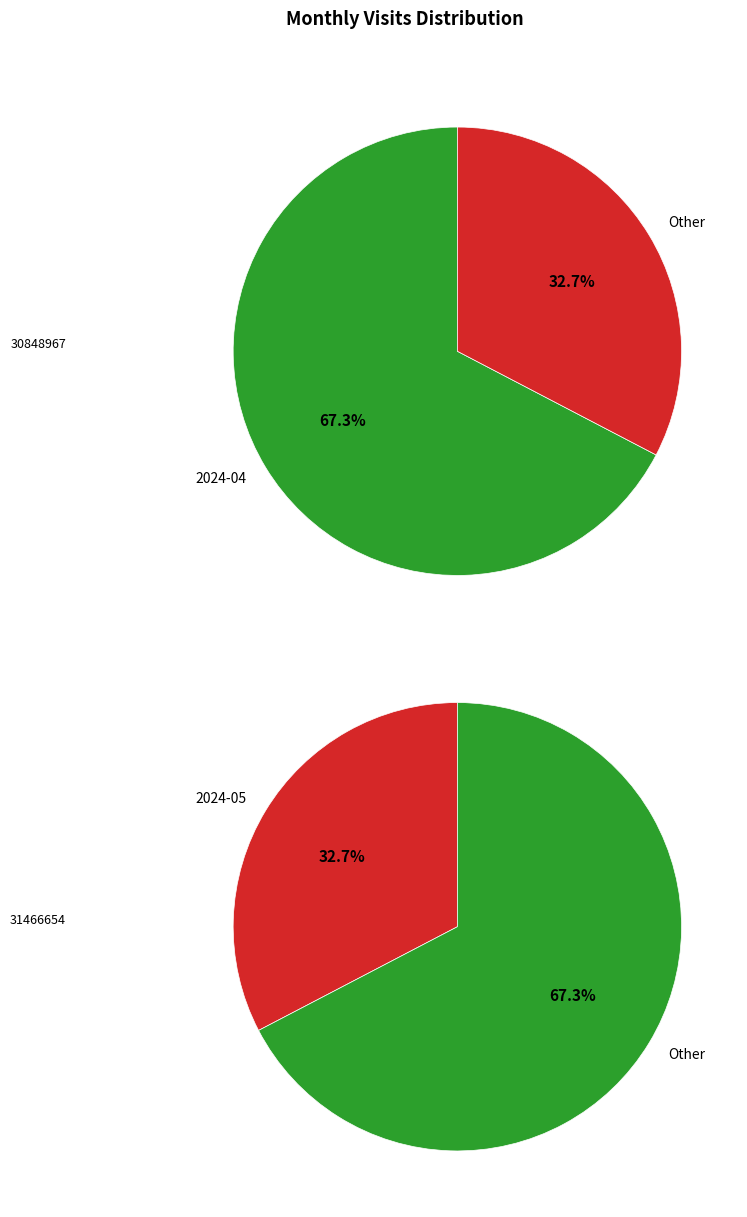

True or false: 2024-04 accounts for 67% of the total.

True